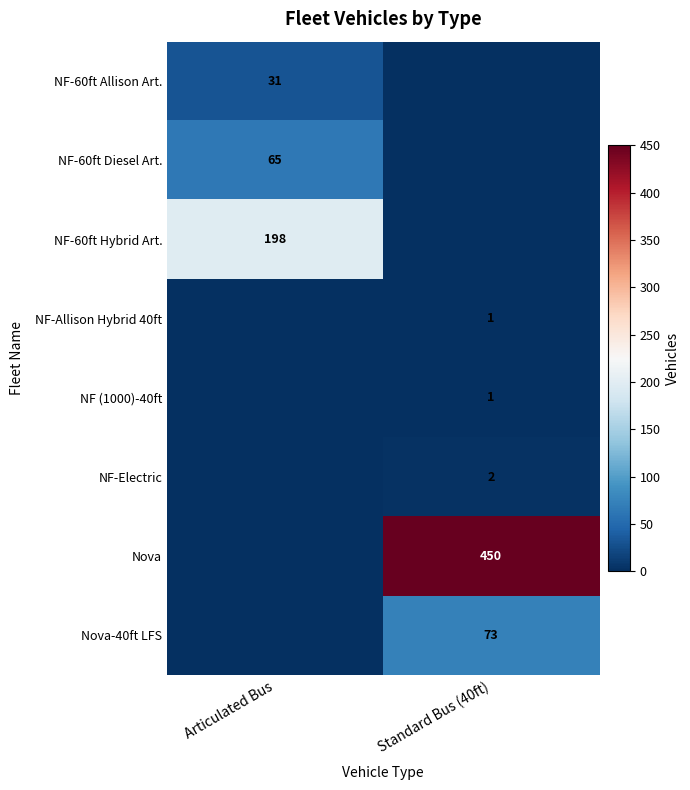

Is the value of Nova at Standard Bus (40ft) greater than the value of NF-60ft Diesel Art. at Articulated Bus?

Yes